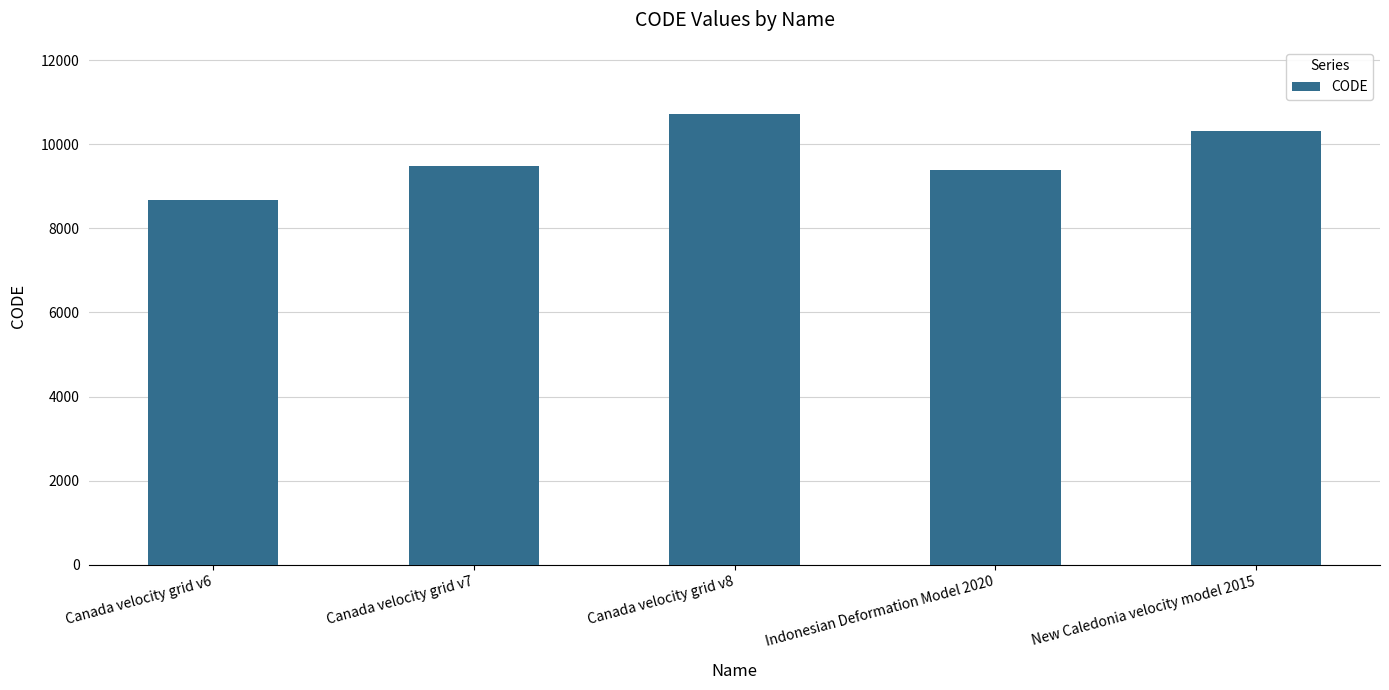

What is the maximum value shown in the chart?

10707